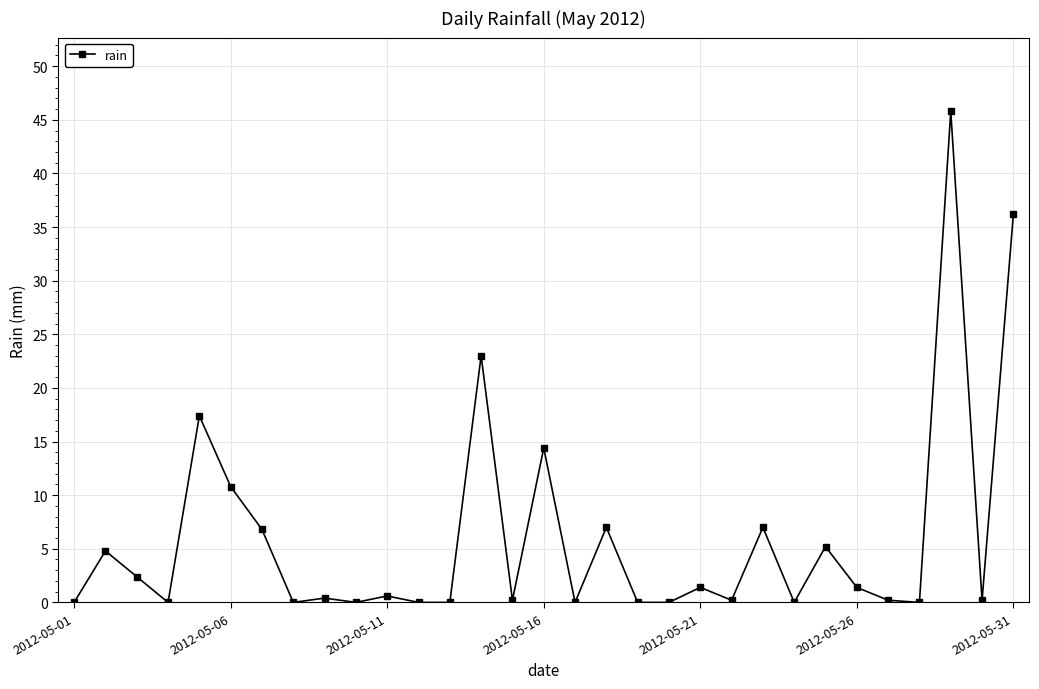

What is the value of the 25th point from the left?

5.2